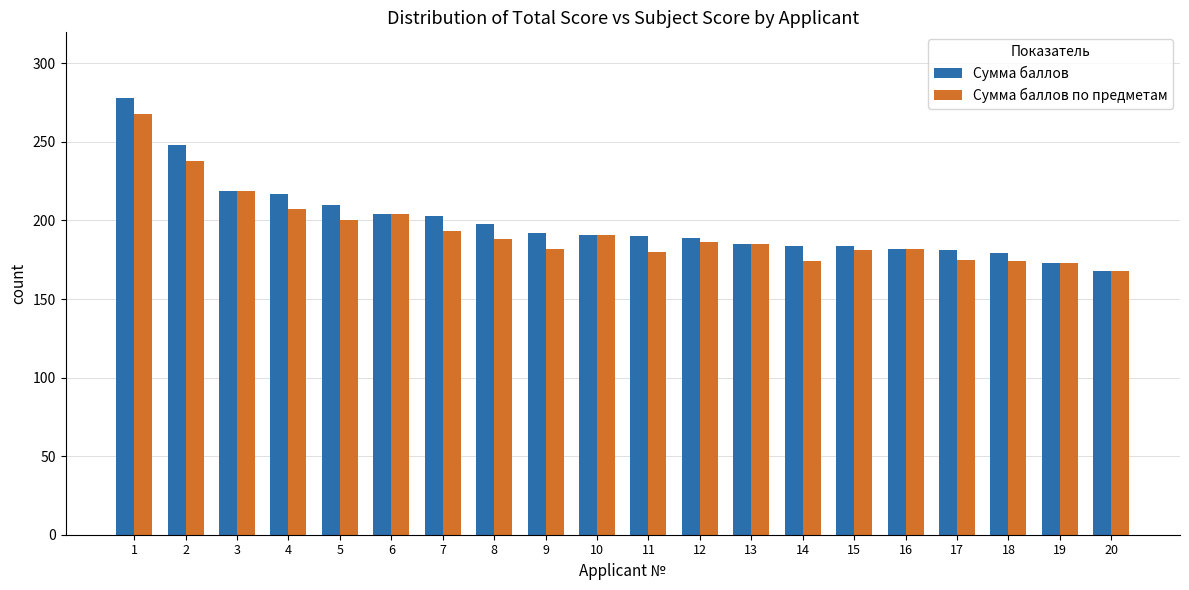

Which category has the lowest value in the Сумма баллов series?

20